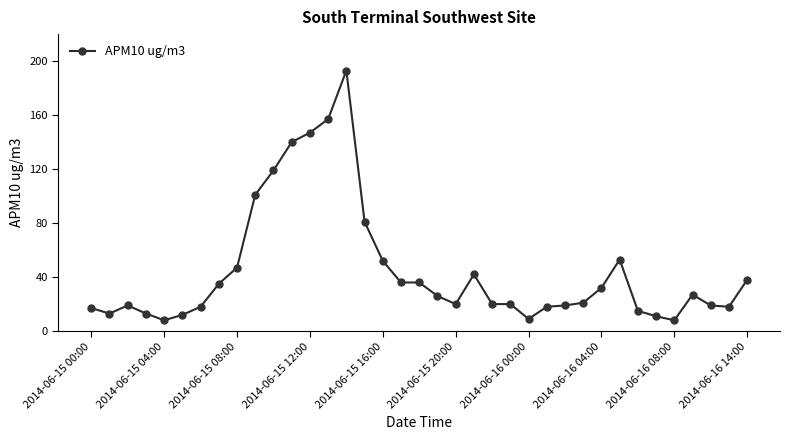

What is the greatest value displayed?

193